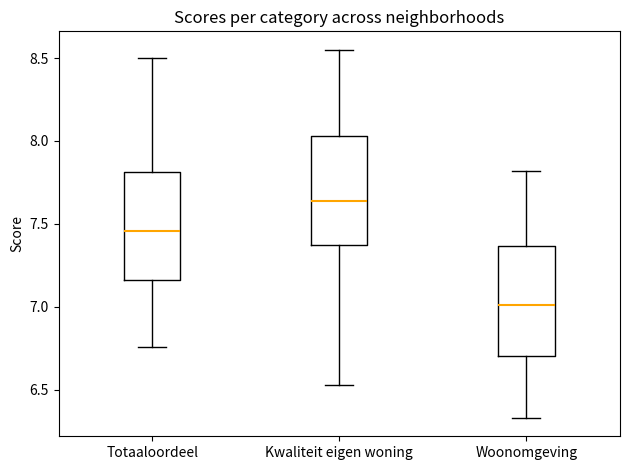

Reading left to right, read every box against the y-axis: the position of its median line, the range the box covers, and the ends of its whiskers. The values are not printed on the chart, so give them approximately, as read against the axis.

Totaaloordeel: median 7.45, box 7.15 to 7.80, whiskers 6.75 to 8.50
Kwaliteit eigen woning: median 7.65, box 7.35 to 8.05, whiskers 6.55 to 8.55
Woonomgeving: median 7.00, box 6.70 to 7.35, whiskers 6.35 to 7.80